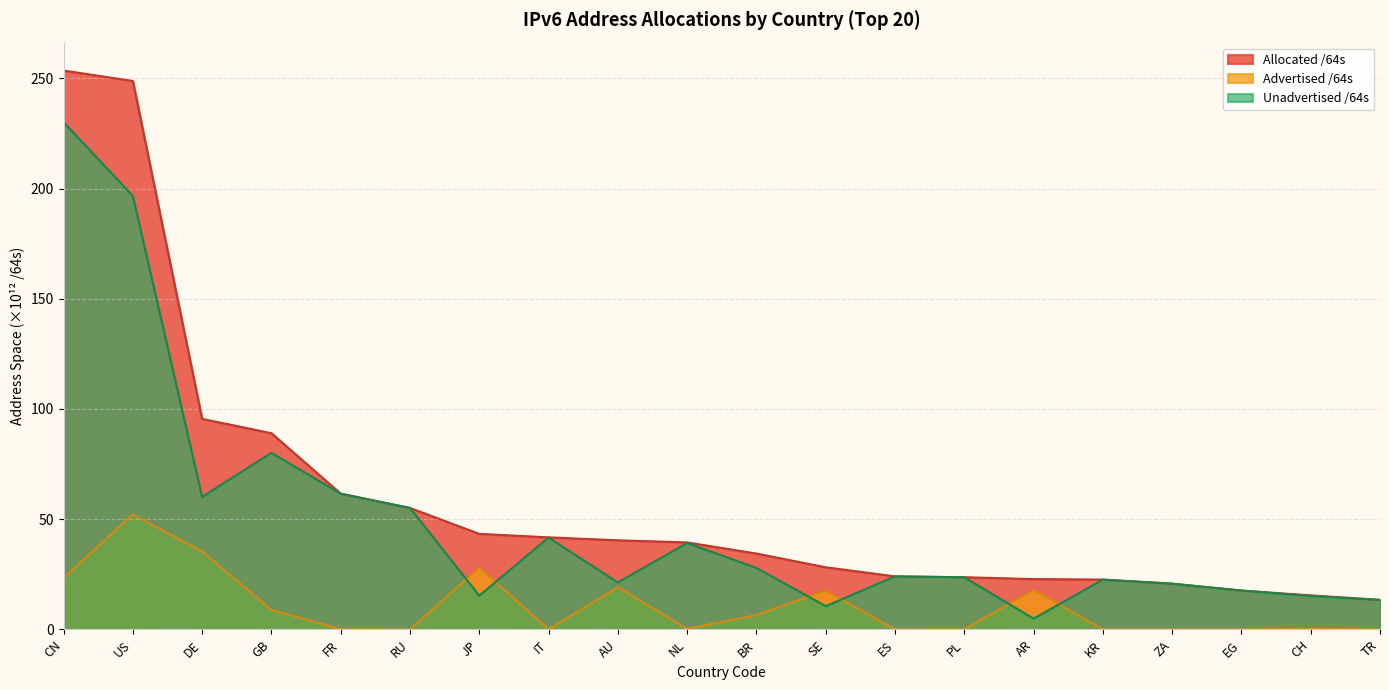

The value of Unadvertised /64s at ES is 13.9. True or false?

False